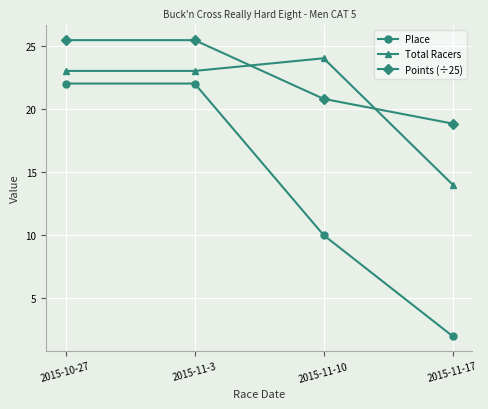

How many categories are shown in the chart?

4